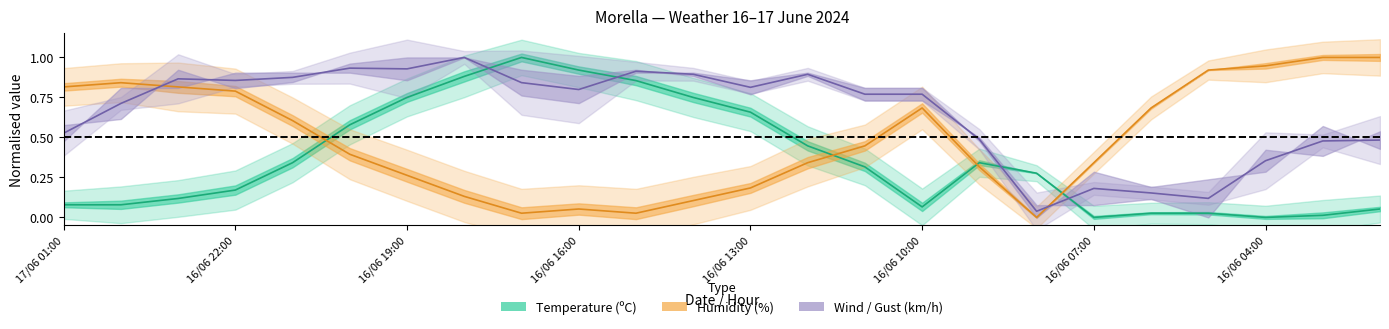

After their last crossing, which series has the higher values: Refacho or Humidade?

Humidade